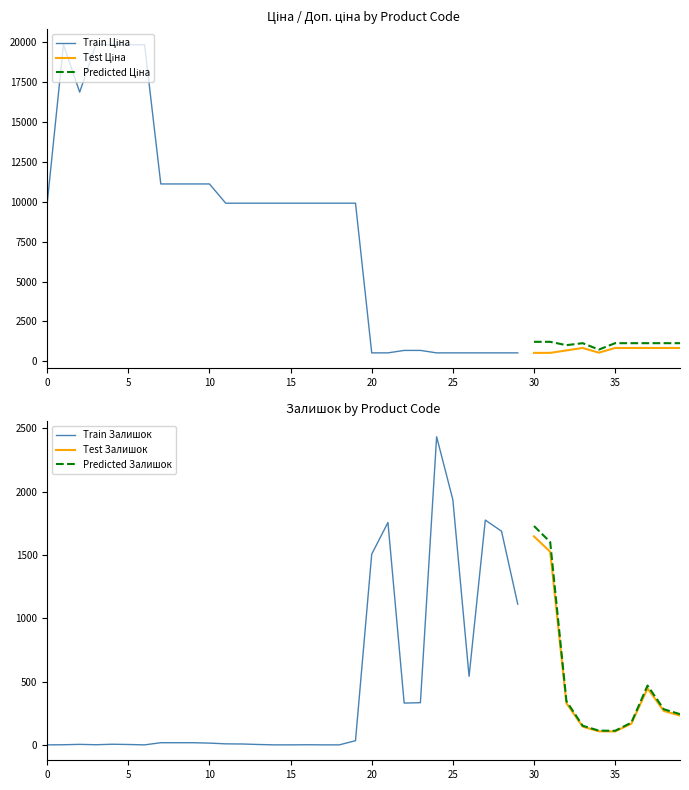

How many times do Доп. ціна and Залишок cross each other?

8